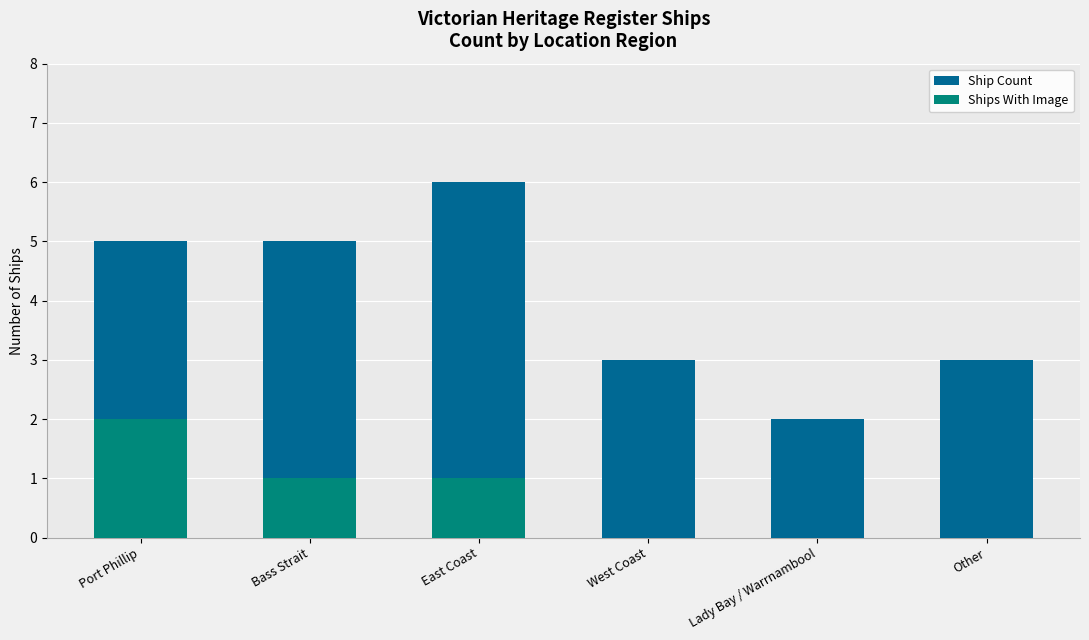

What is the value of the Ships With Image bar at the 2nd from the left?

1